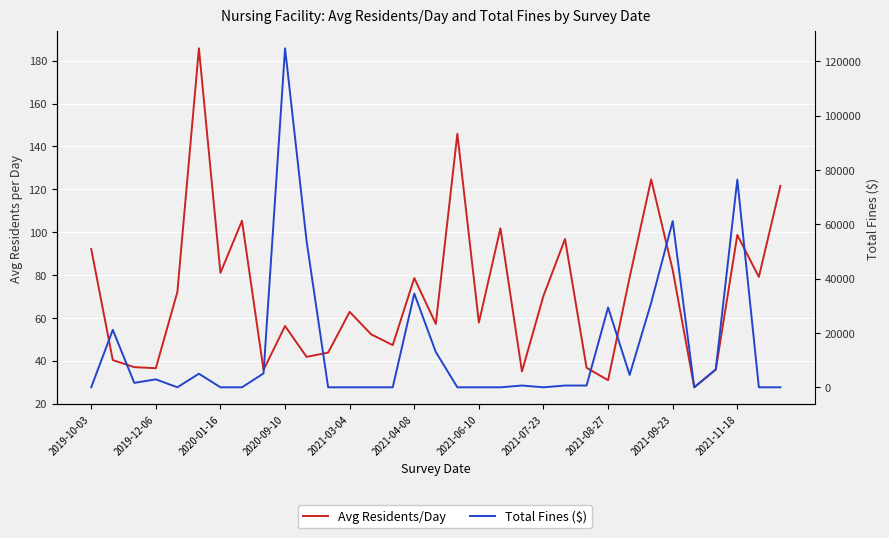

At how many categories does at least one series exceed 73167?

2